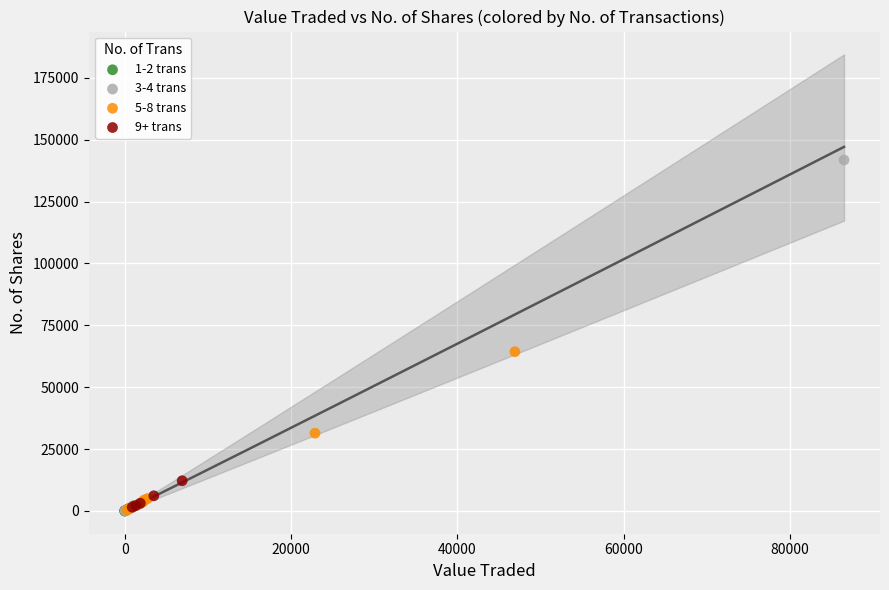

Which series reaches the maximum Y coordinate?

3-4 trans